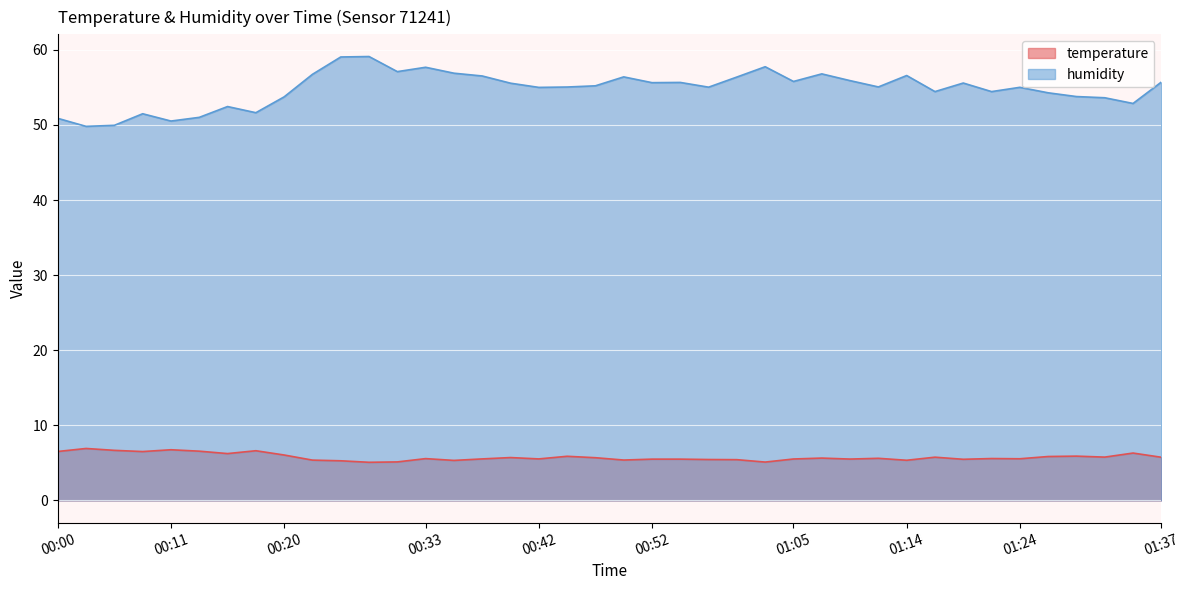

List the series in order of their overall mean, lowest first.

temperature, humidity